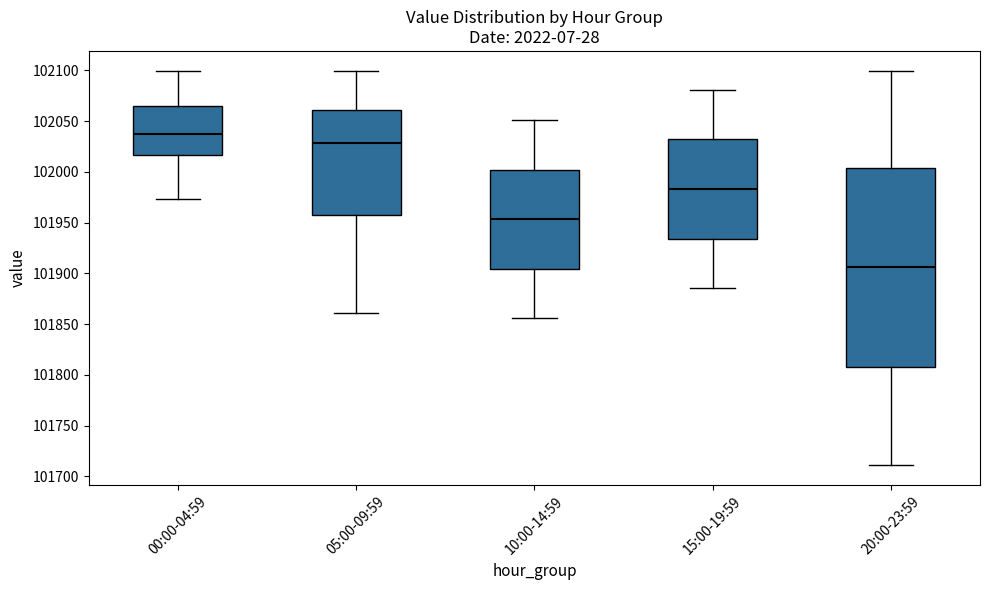

Which box's median line is the lowest?

20:00-23:59